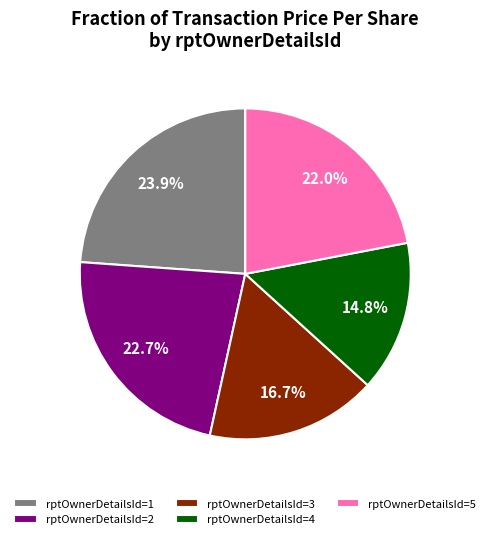

Which slice is the smallest?

rptOwnerDetailsId=4